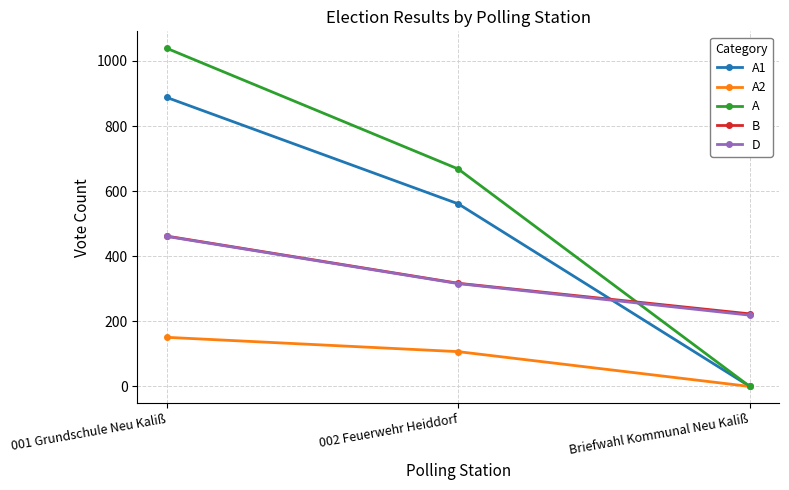

What position from the right is 001 Grundschule Neu Kaliß?

3